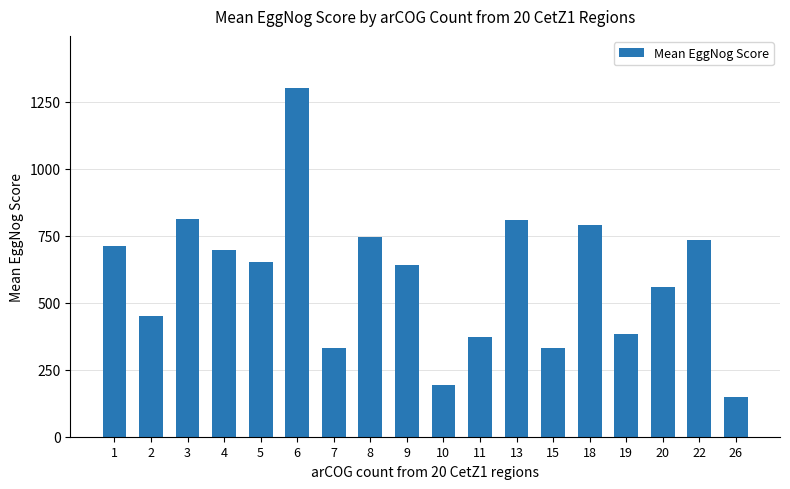

What value does the data have at 4?

697.0